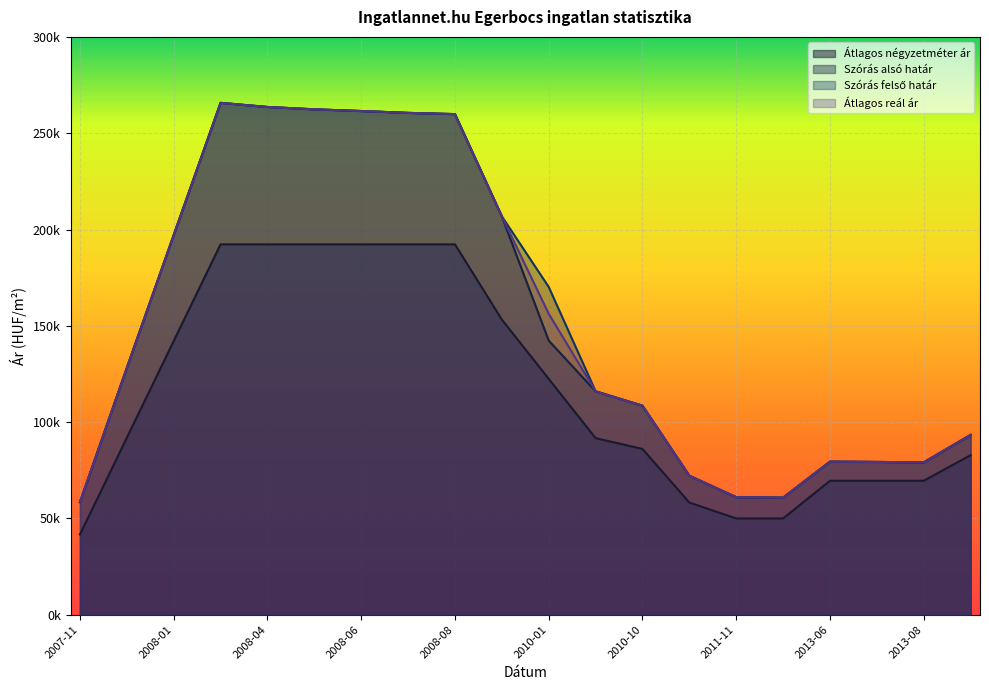

At which category does Átlagos reál ár reach its first local peak?

2008-02